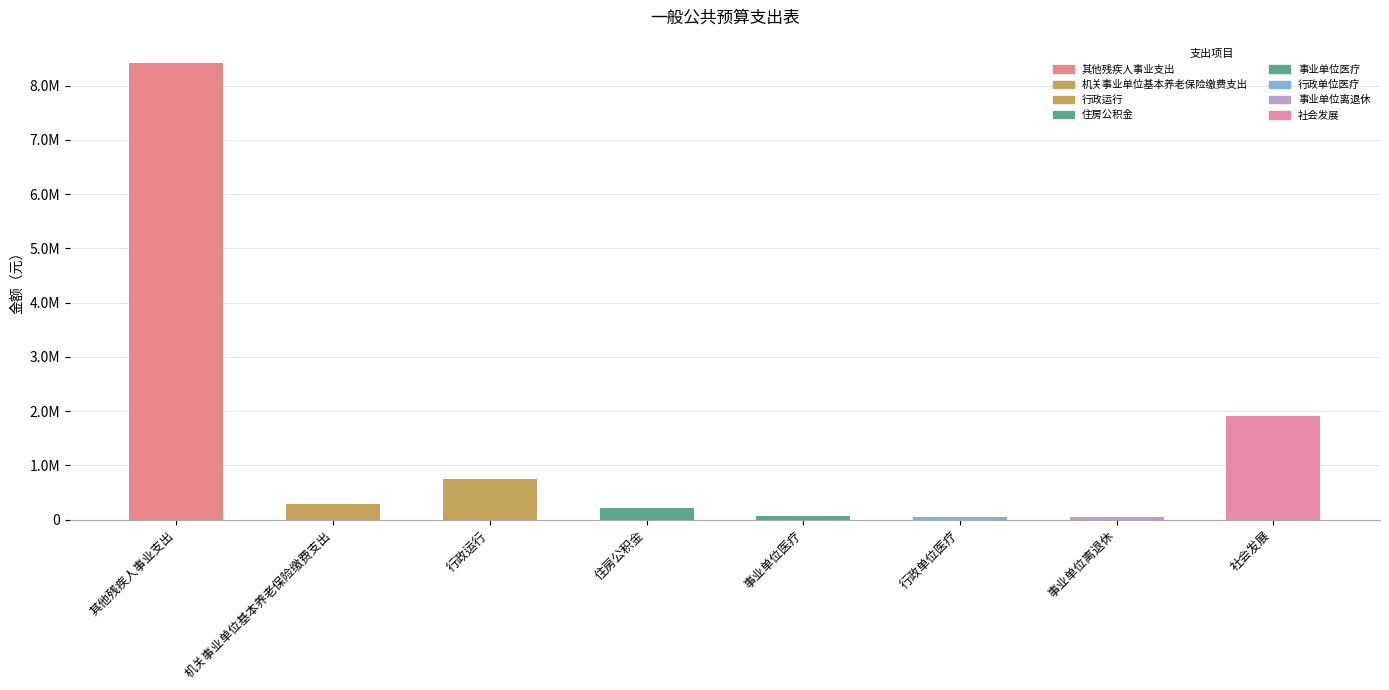

What is the maximum value shown in the chart?

8427430